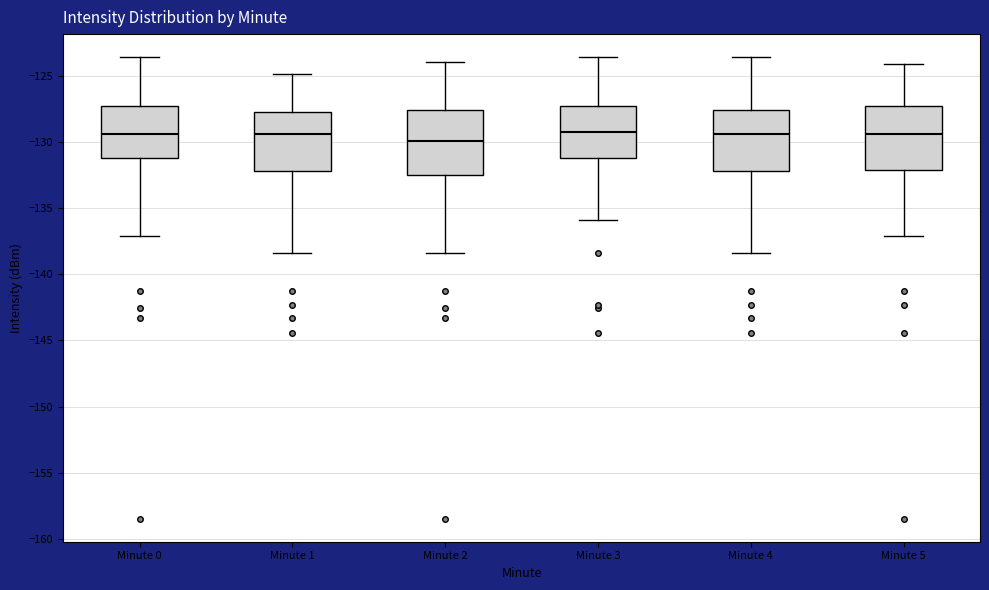

Reading left to right, read every box against the y-axis: the position of its median line, the range the box covers, and the ends of its whiskers. The values are not printed on the chart, so give them approximately, as read against the axis.

Minute 0: median -129.5, box -131.0 to -127.5, whiskers -137.0 to -123.5
Minute 1: median -129.5, box -132.0 to -128.0, whiskers -138.5 to -125.0
Minute 2: median -130.0, box -132.5 to -127.5, whiskers -138.5 to -124.0
Minute 3: median -129.5, box -131.0 to -127.5, whiskers -136.0 to -123.5
Minute 4: median -129.5, box -132.0 to -127.5, whiskers -138.5 to -123.5
Minute 5: median -129.5, box -132.0 to -127.5, whiskers -137.0 to -124.0